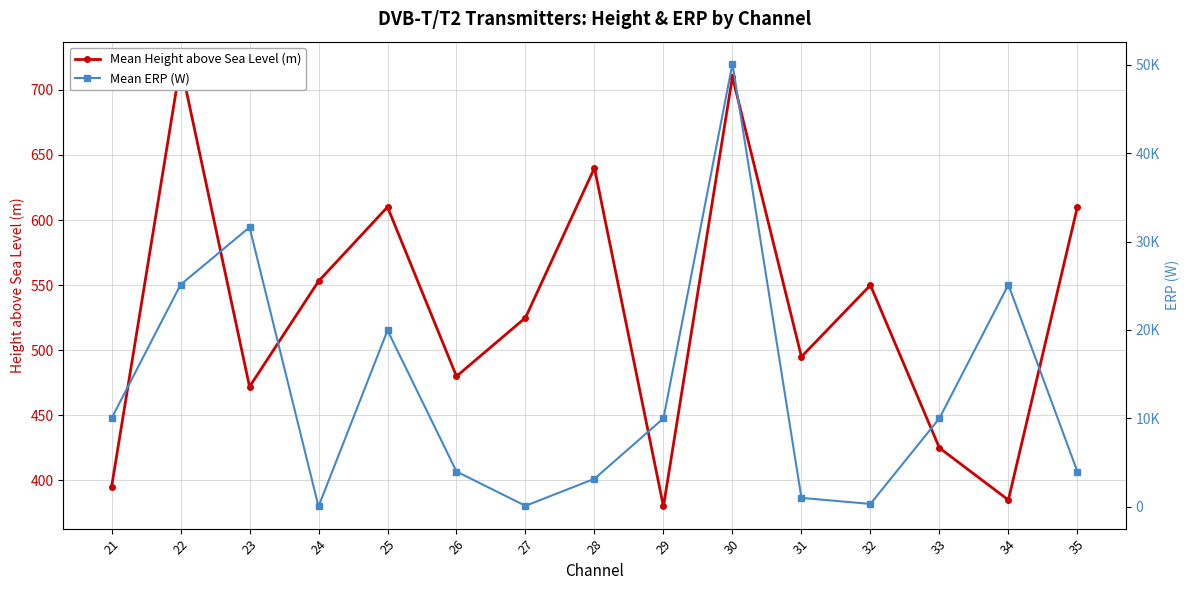

What is the highest value of the Mean Height above Sea Level (m) series?

720